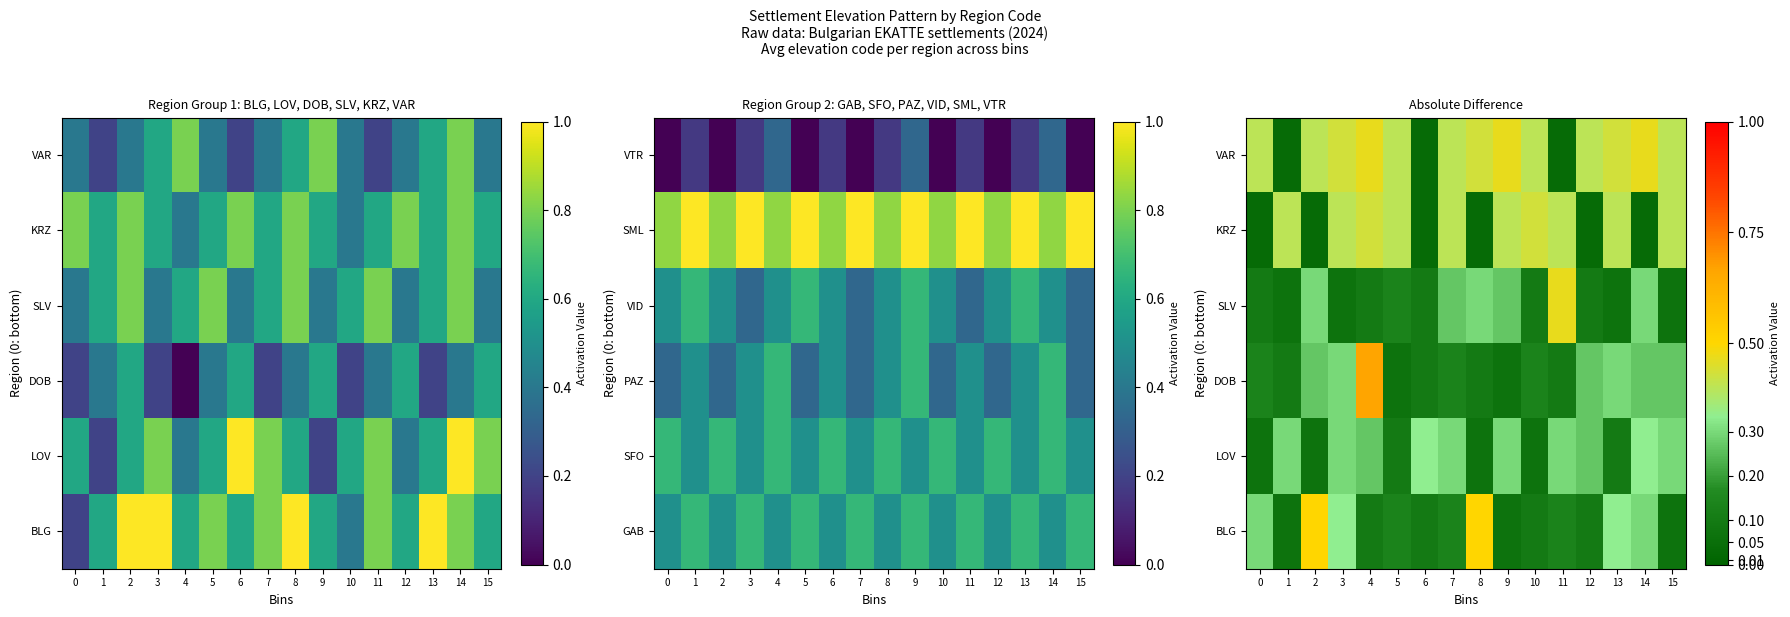

What is the difference between the maximum and minimum values in the VAR series?

0.4